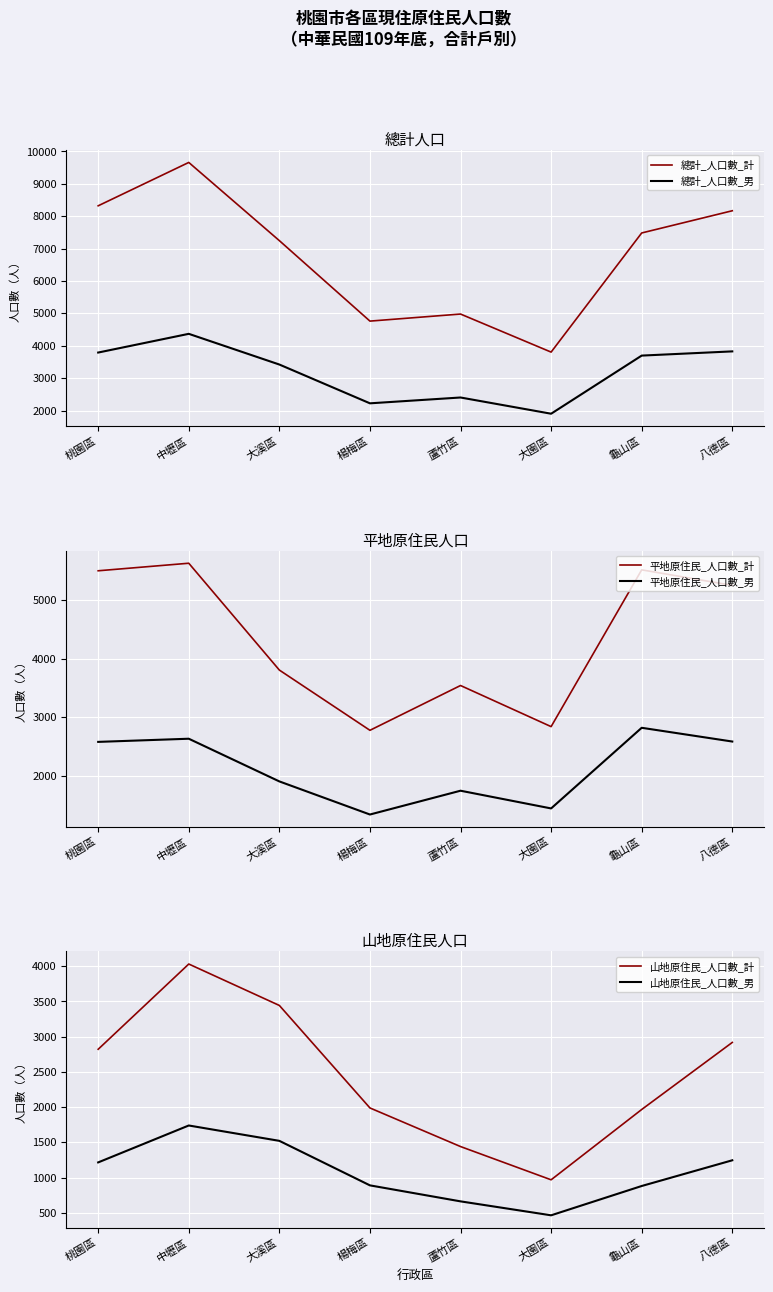

True or false: 山地原住民_人口數_男 has a value of 814 at 大園區.

False